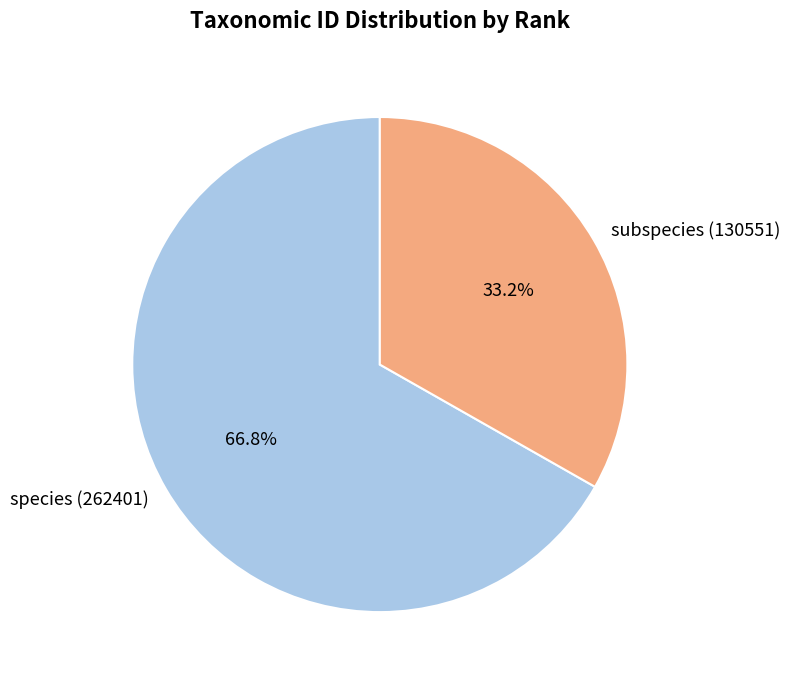

What percentage do subspecies (130551) and species (262401) together represent?

100.0%